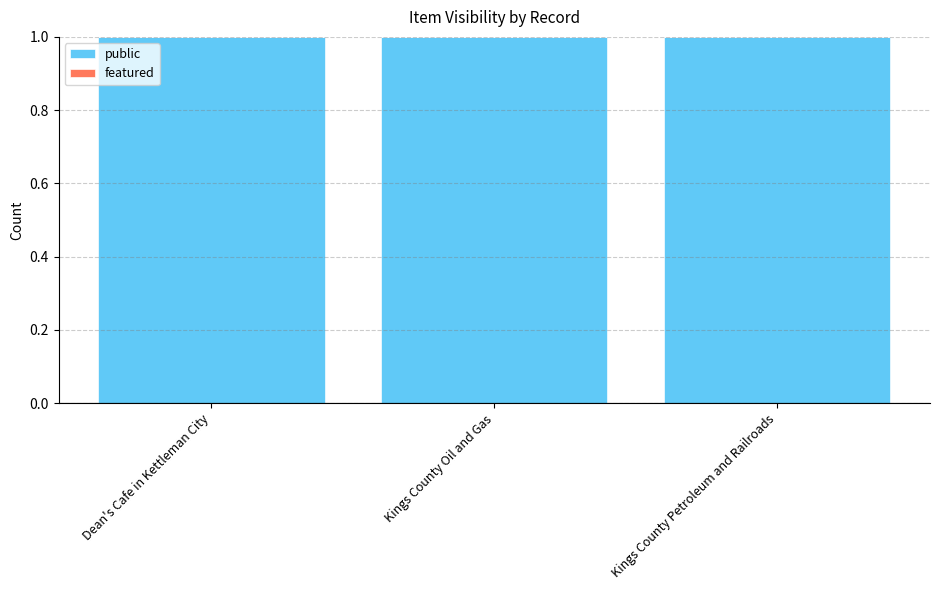

Which has a higher value, Kings County Petroleum and Railroads or Dean's Cafe in Kettleman City?

Kings County Petroleum and Railroads